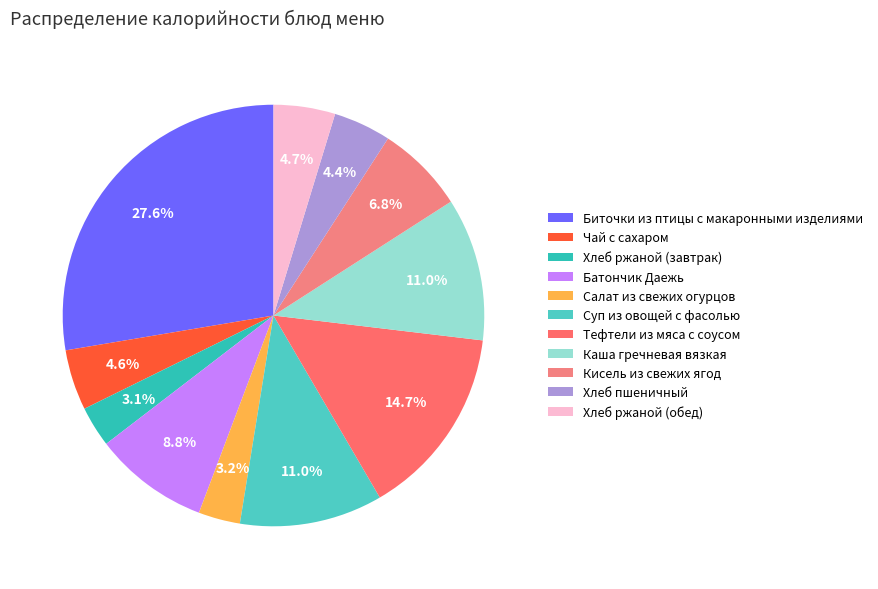

Which slice is the largest?

Биточки из птицы с макаронными изделиями